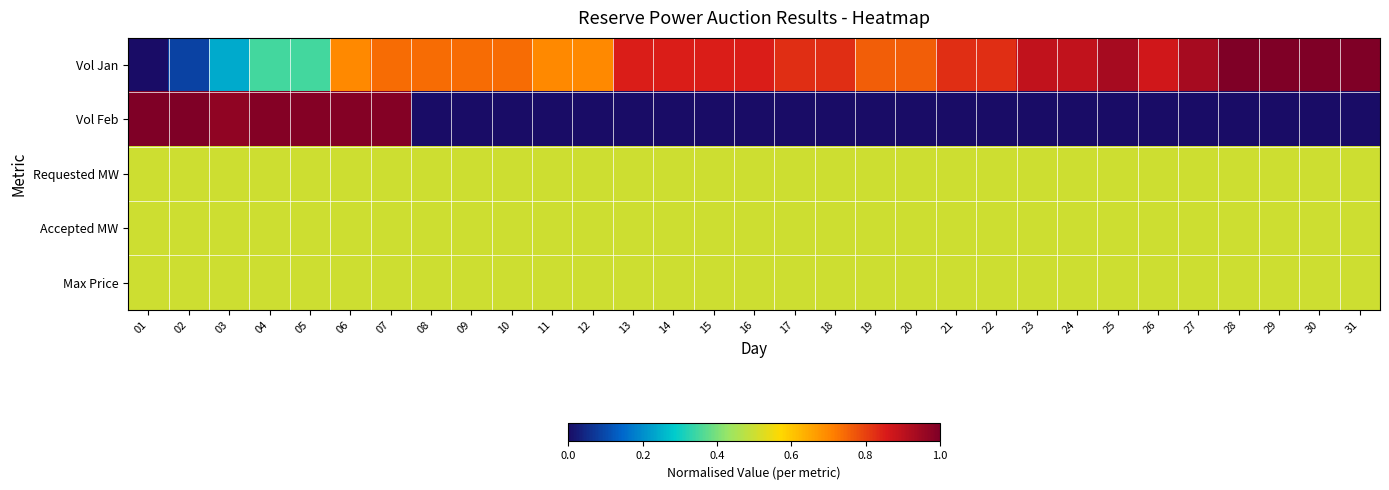

Between 22 and 14, which is larger?

14